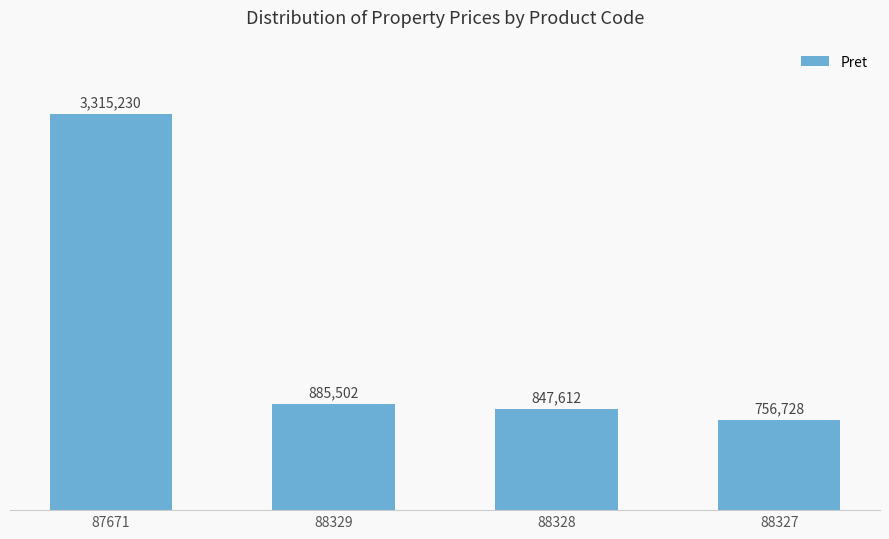

What is the label of the 2nd bar from the left?

88329